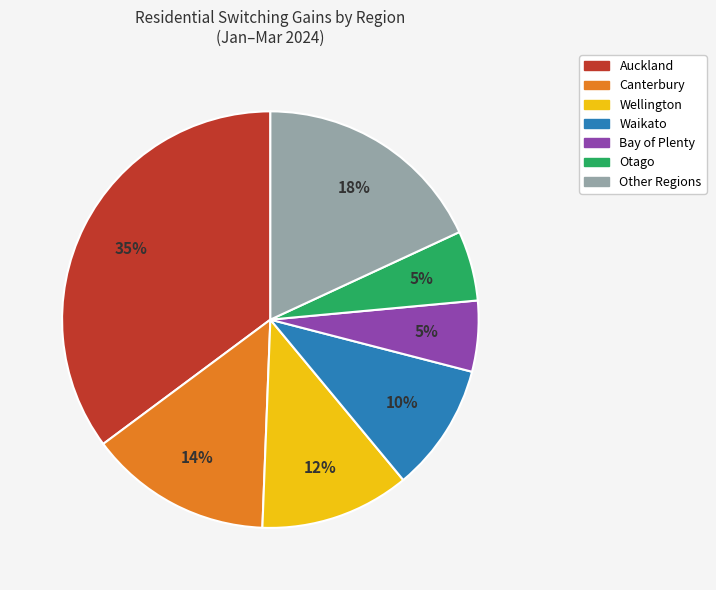

To the nearest percent, what portion does Wellington represent?

12%